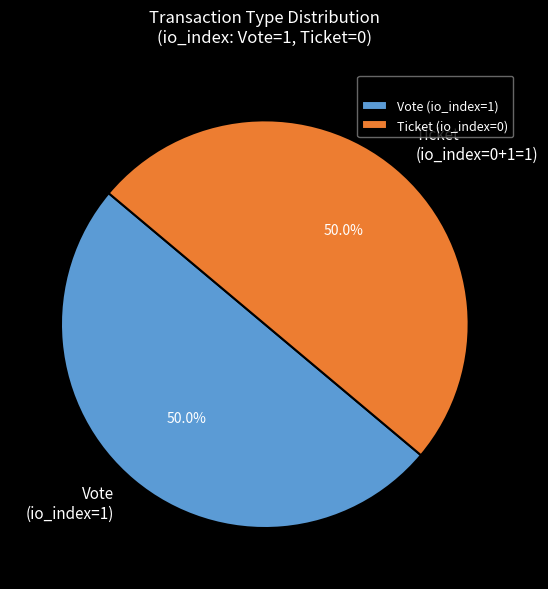

To the nearest percent, what is the difference between the largest and smallest slice percentages?

0%